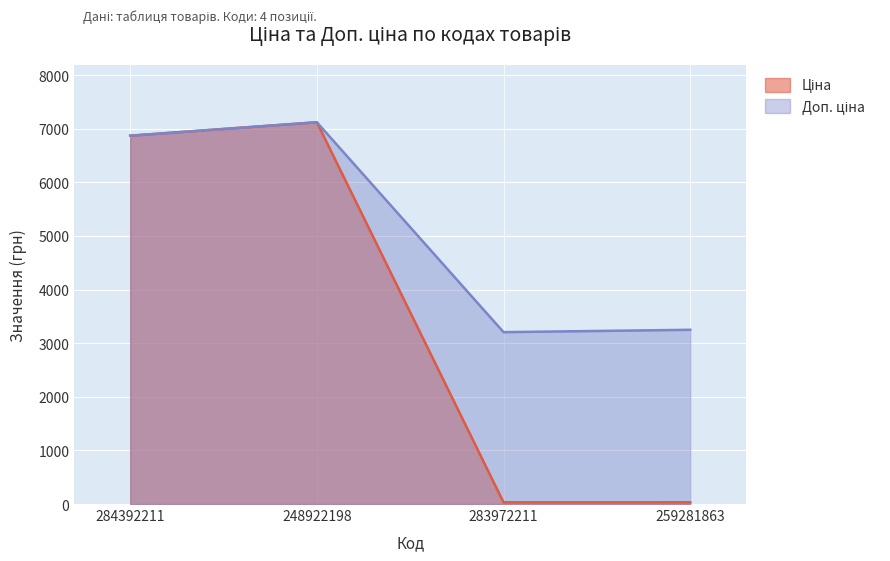

The Ціна series shows 32.5 at 259281863. True or false?

True